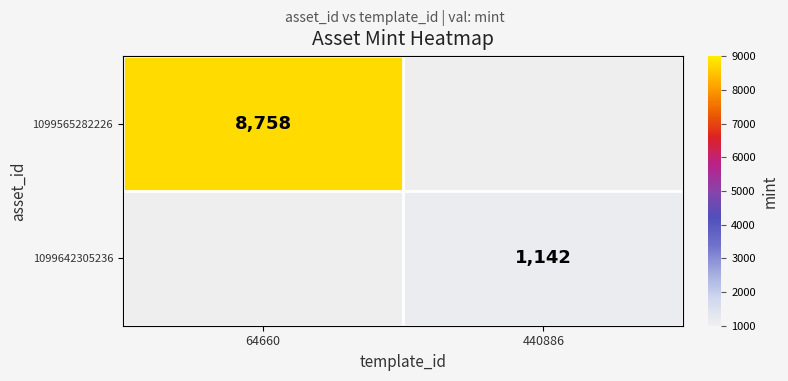

Is it true that 1099642305236 equals 1142 at 440886?

True